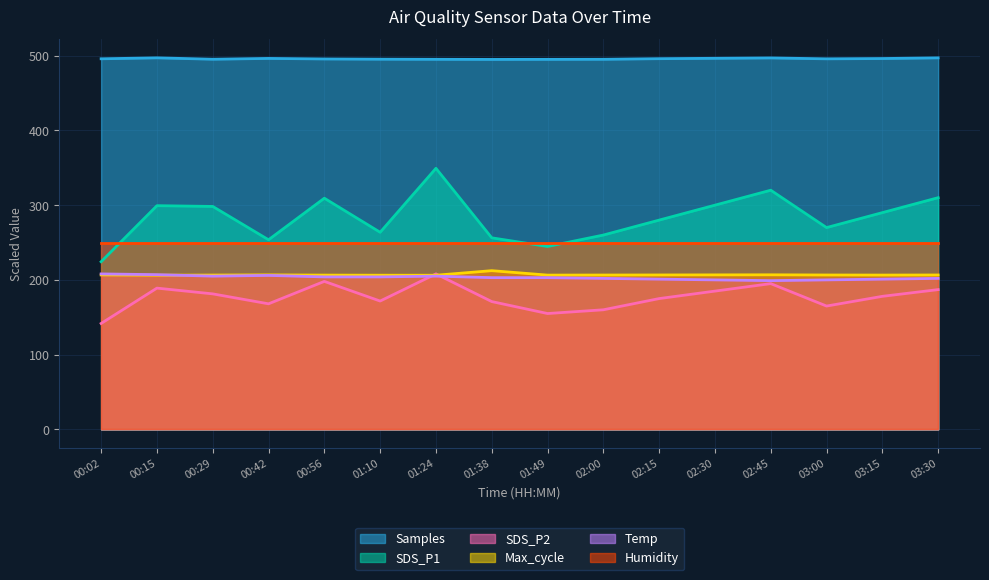

Which series has the largest total across all categories?

Samples